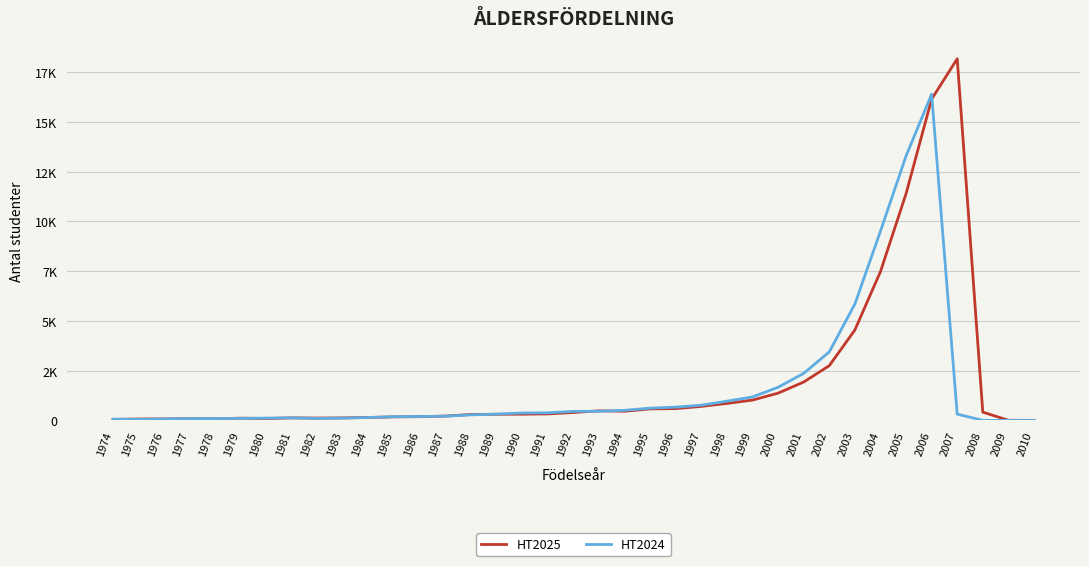

Rank the series by their maximum value, from highest to lowest.

HT2025, HT2024